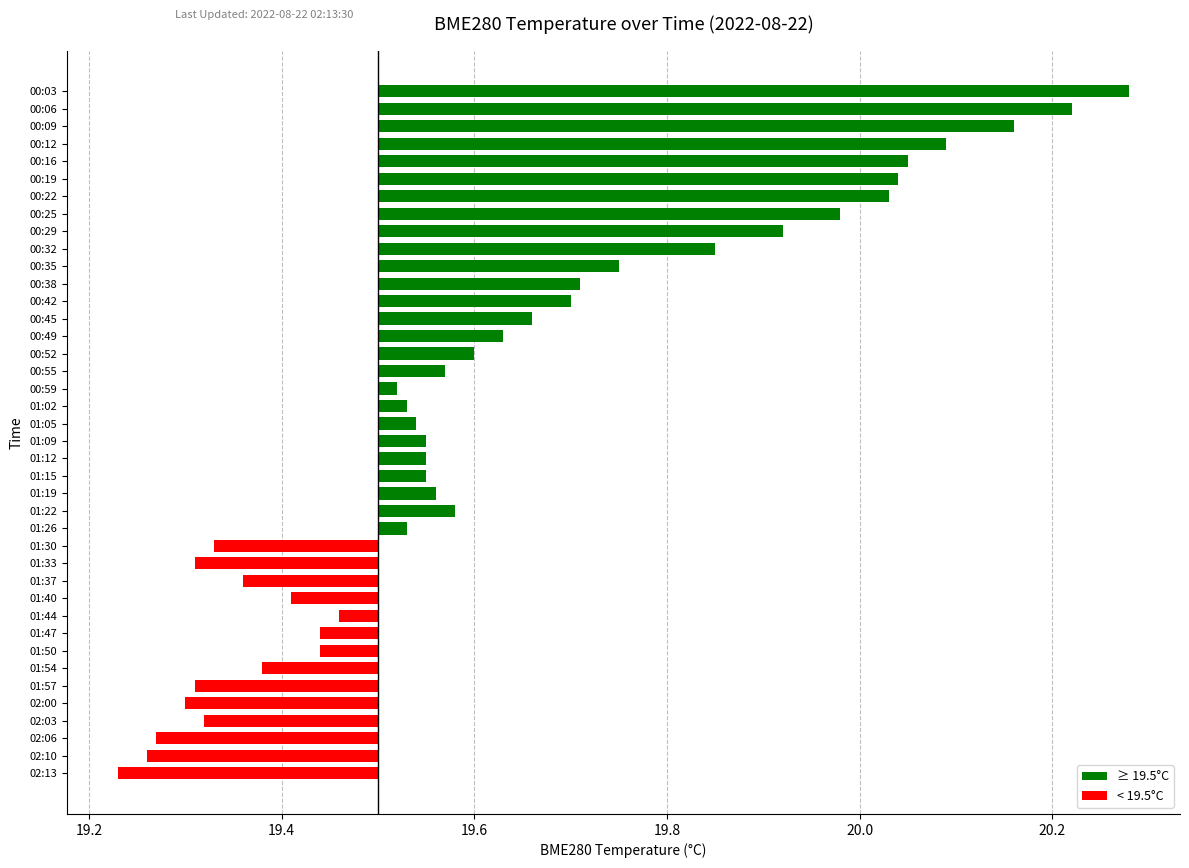

Rank the categories by value from lowest to highest.

02:13, 02:10, 02:06, 02:00, 01:33, 01:57, 02:03, 01:30, 01:37, 01:54, 01:40, 01:47, 01:50, 01:44, 00:59, 01:02, 01:26, 01:05, 01:09, 01:12, 01:15, 01:19, 00:55, 01:22, 00:52, 00:49, 00:45, 00:42, 00:38, 00:35, 00:32, 00:29, 00:25, 00:22, 00:19, 00:16, 00:12, 00:09, 00:06, 00:03